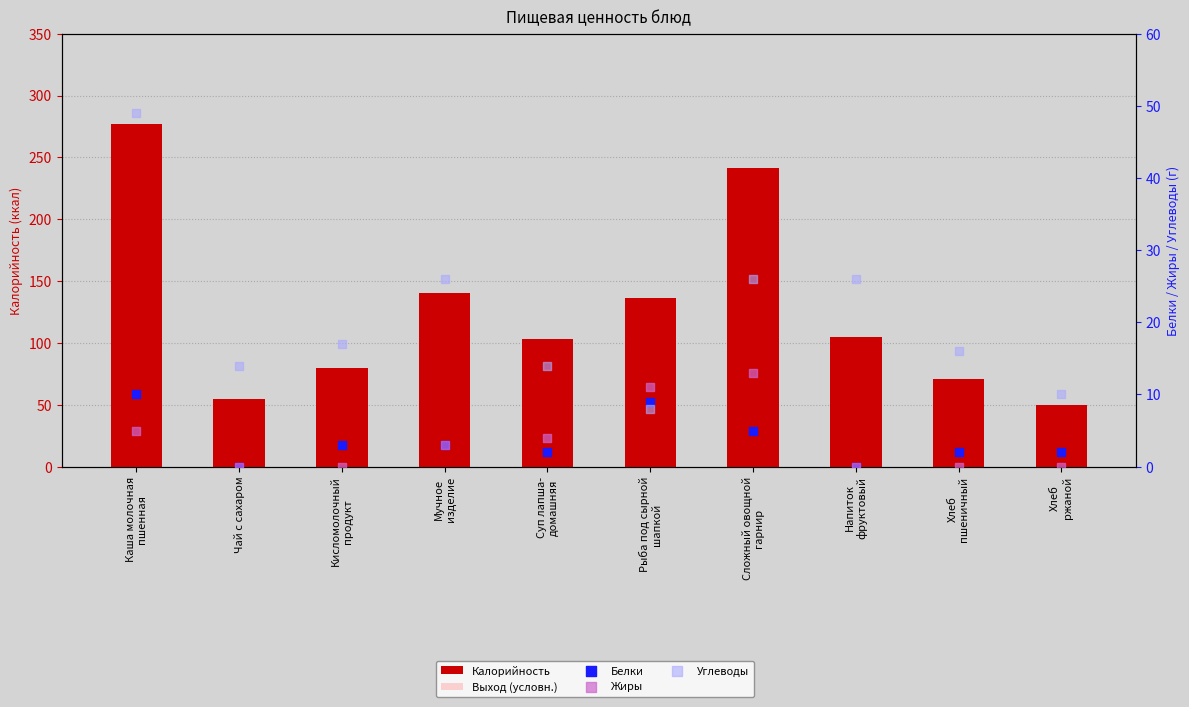

What are all the series names shown in the legend?

Калорийность, Выход (условн.), Белки, Жиры, Углеводы